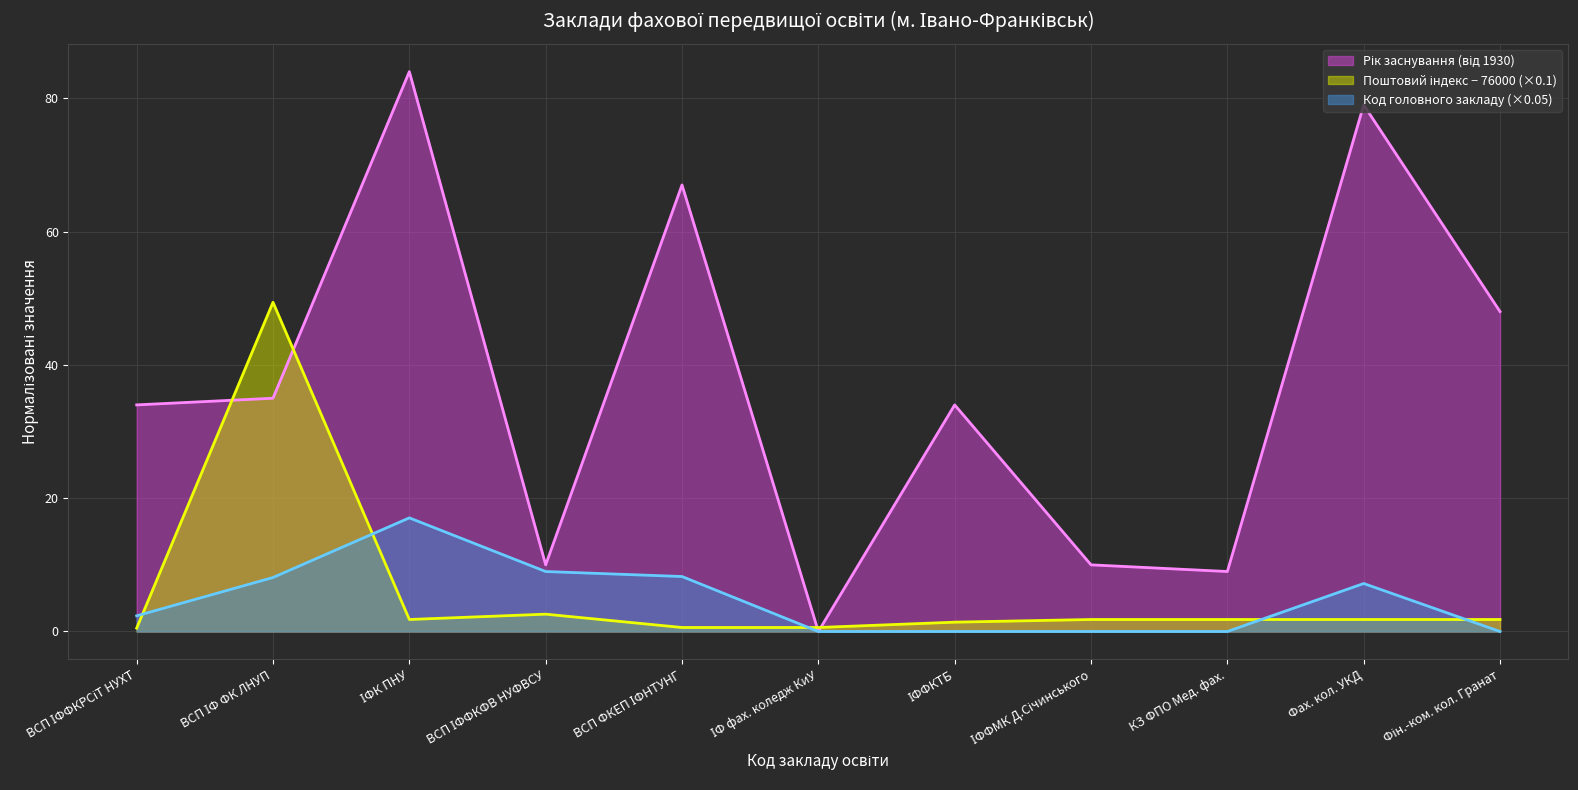

Reading right to left, list all the values displayed in this chart.

Поштовий індекс (місцезнаходження): 1.8	1.8	1.8	1.8	1.4	0.6	0.6	2.6	1.8	49.4	0.5
Код головного закладу: 0.0	7.2	0.0	0.0	0.0	0.0	8.2	9.0	17.1	8.1	2.4